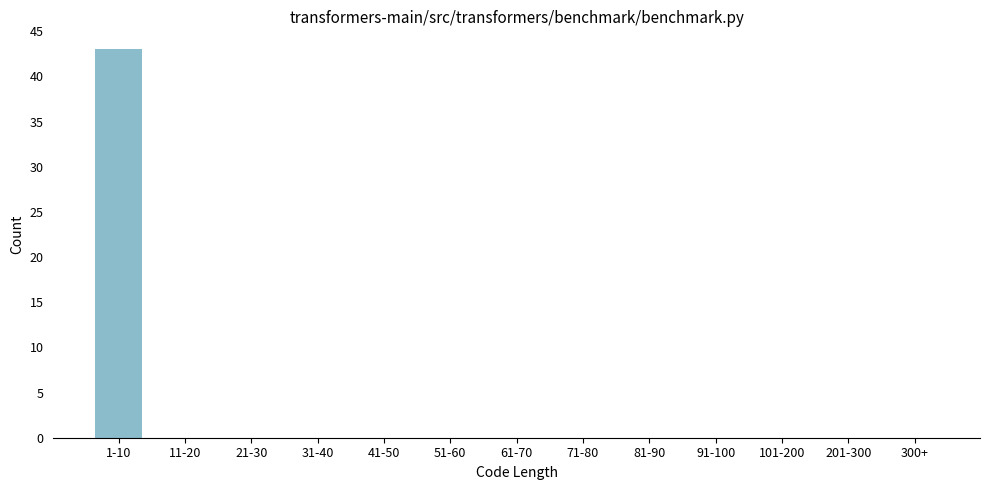

Reading left to right, extract all data points from this chart.

1-10=43	11-20=0	21-30=0	31-40=0	41-50=0	51-60=0	61-70=0	71-80=0	81-90=0	91-100=0	101-200=0	201-300=0	300+=0